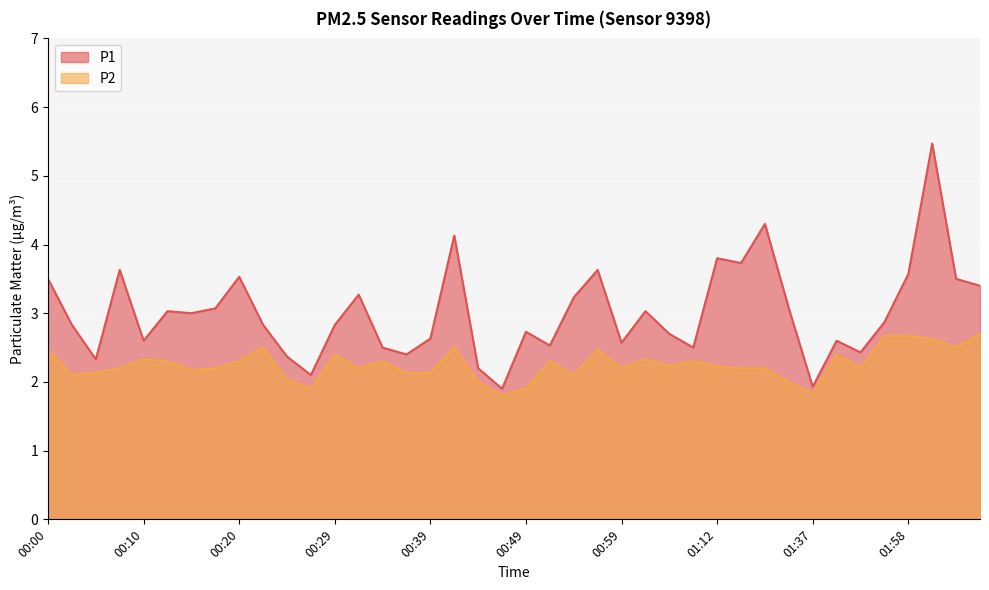

Reading left to right, extract all data points from this chart.

P1: 3.5	2.8	2.3	3.6	2.6	3.0	3.0	3.1	3.5	2.8	2.4	2.1	2.8	3.3	2.5	2.4	2.6	4.1	2.2	1.9	2.7	2.5	3.2	3.6	2.6	3.0	2.7	2.5	3.8	3.7	4.3	3.1	1.9	2.6	2.4	2.9	3.6	5.5	3.5	3.4
P2: 2.5	2.1	2.1	2.2	2.3	2.3	2.2	2.2	2.3	2.5	2.0	1.9	2.4	2.2	2.3	2.1	2.1	2.5	2.0	1.8	1.9	2.3	2.1	2.5	2.2	2.3	2.2	2.3	2.2	2.2	2.2	2.0	1.8	2.4	2.2	2.7	2.7	2.6	2.5	2.7